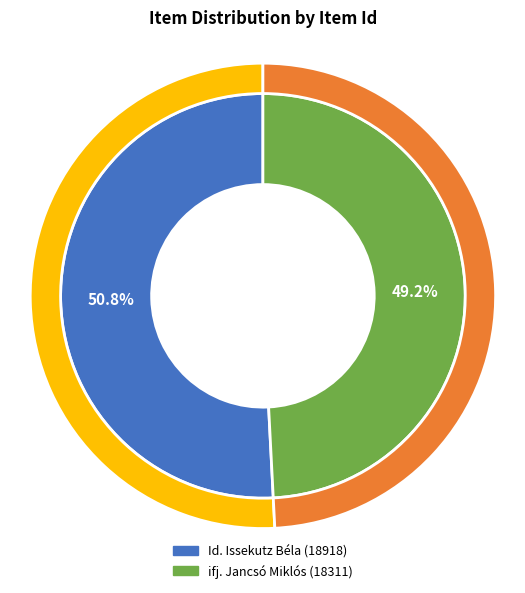

To the nearest percent, what is the average slice percentage?

50%